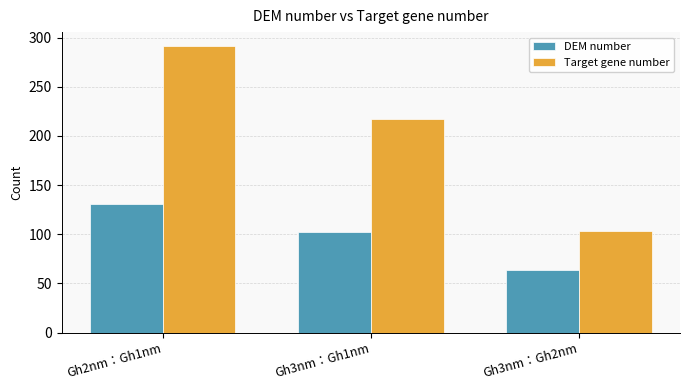

What is the difference between the Target gene number values at Gh3nm：Gh1nm and Gh2nm：Gh1nm?

74